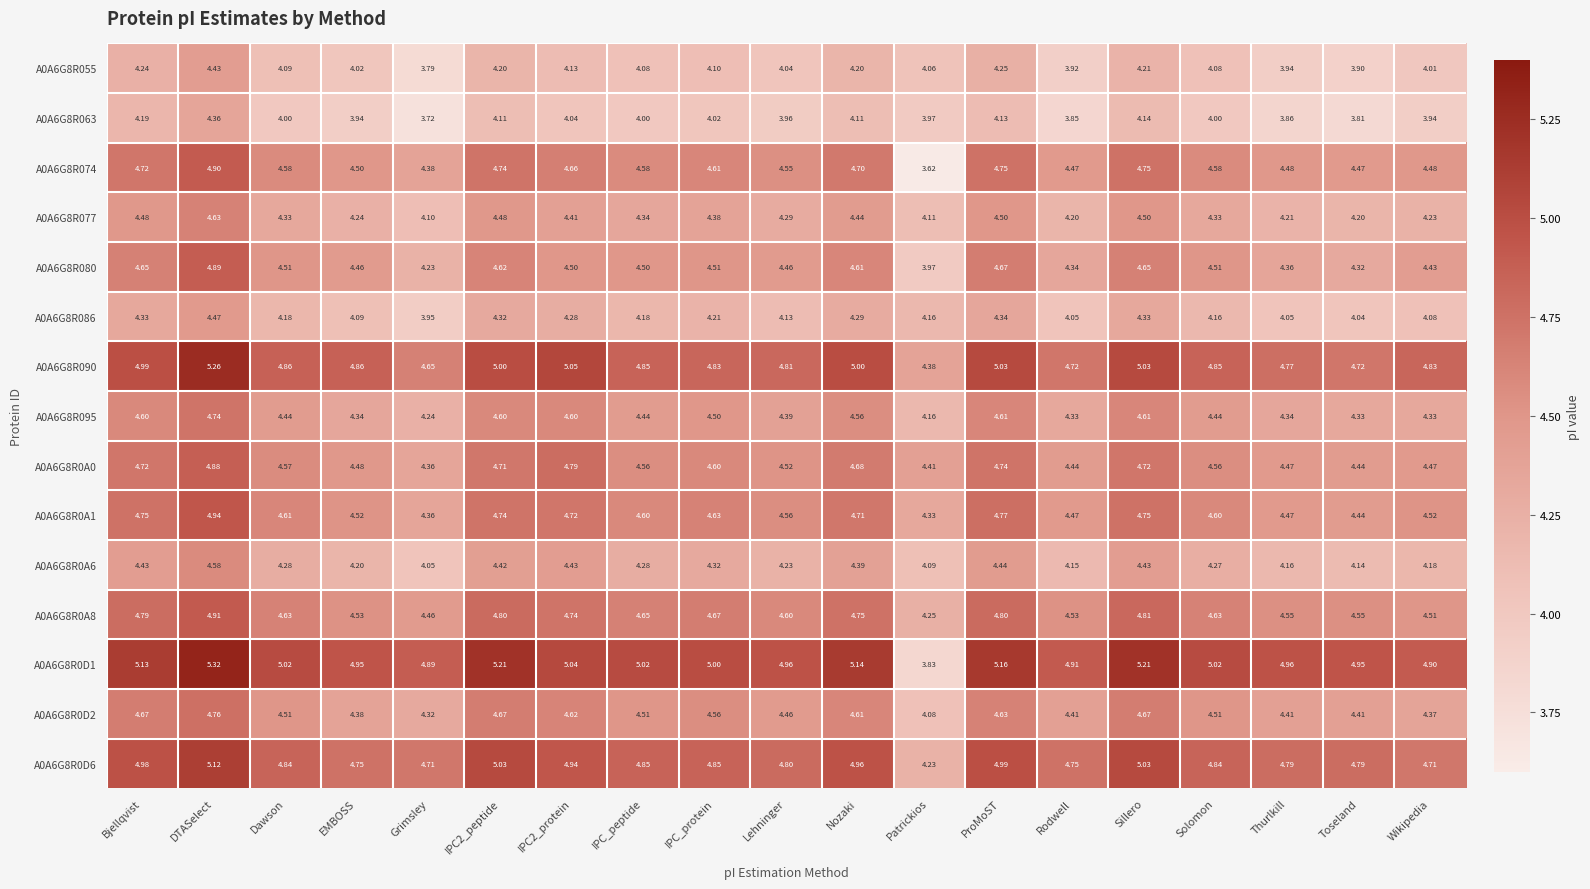

Is the value of A0A6G8R063 at Dawson greater than the value of A0A6G8R0D1 at Lehninger?

No